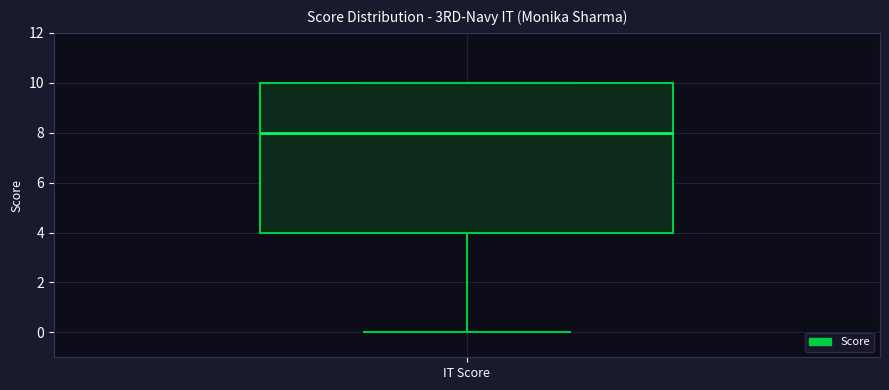

Read this box plot against the y-axis: the position of the median line, the range covered by the box, and the ends of both whiskers. The values are not printed on the chart, so give them approximately, as read against the axis.

median 8, box 4 to 10, whiskers 0 to 10